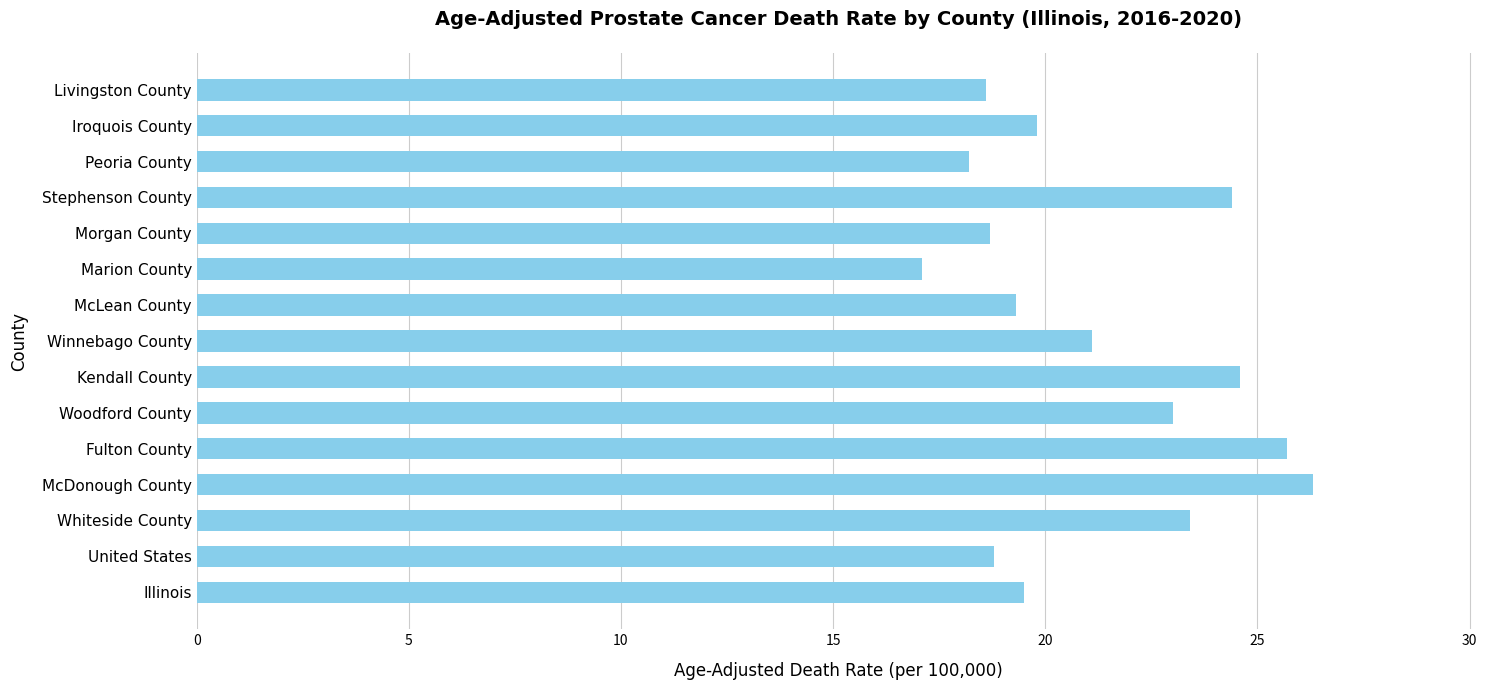

What is the sum of all values?

318.5